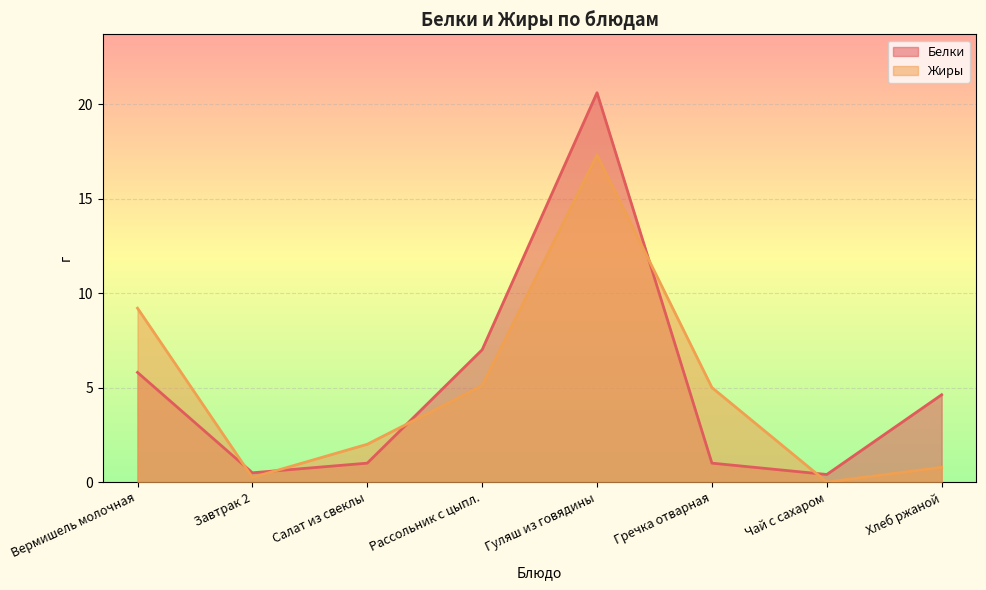

Read the Белки value at Завтрак 2.

0.5